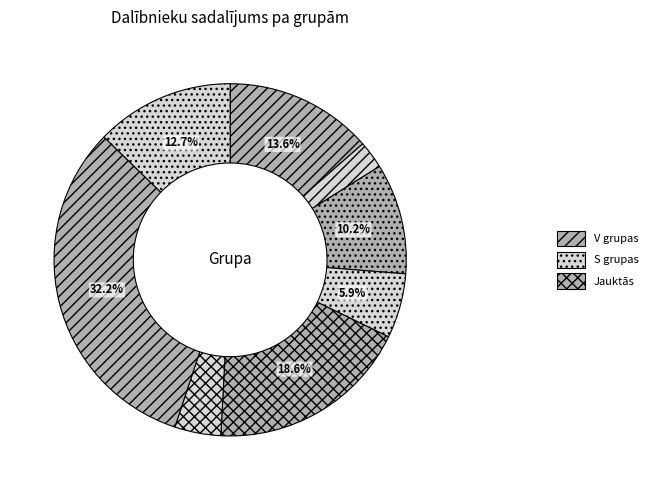

Count the number of slices in the pie.

8